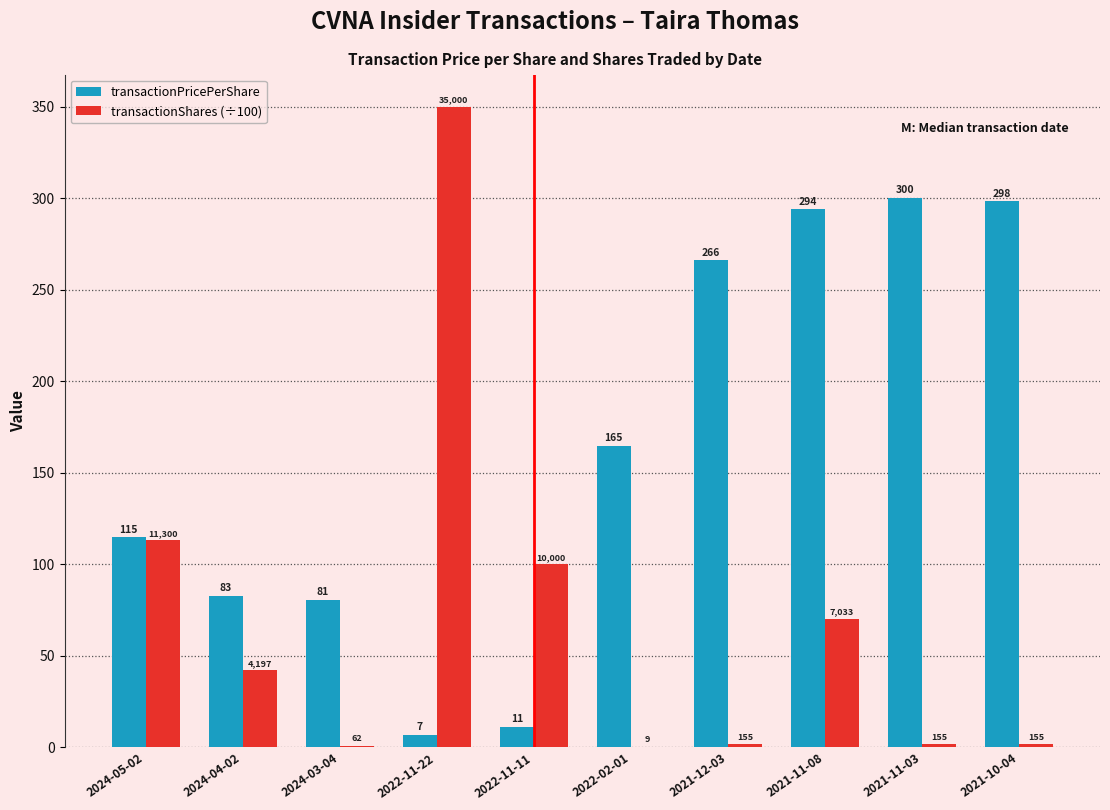

Which label corresponds to the largest value in the chart?

2022-11-22